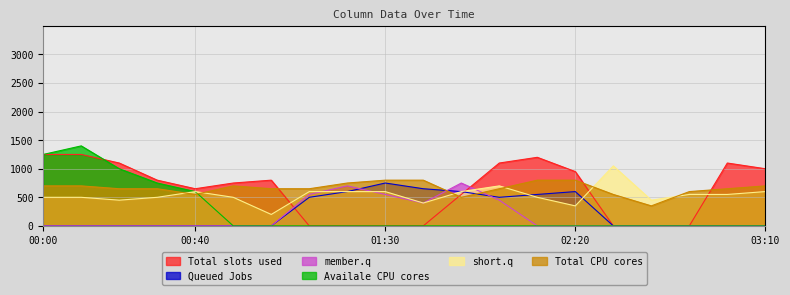

Which series ends up on top after the final intersection of Total CPU cores and short.q?

Total CPU cores